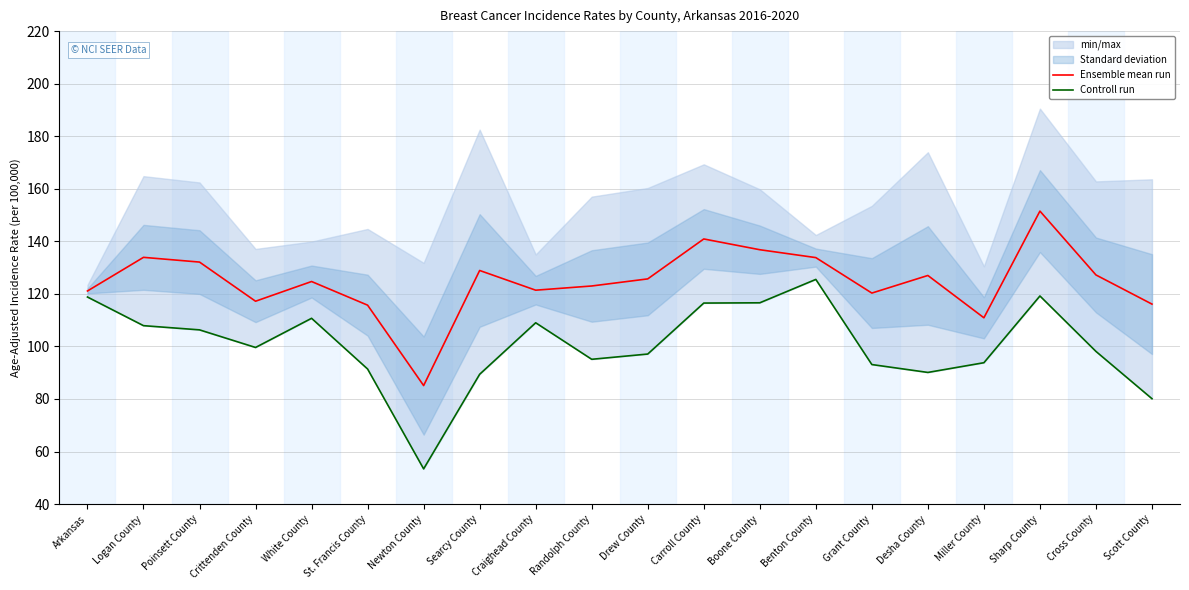

At which label does Controll run first exceed 99?

Arkansas